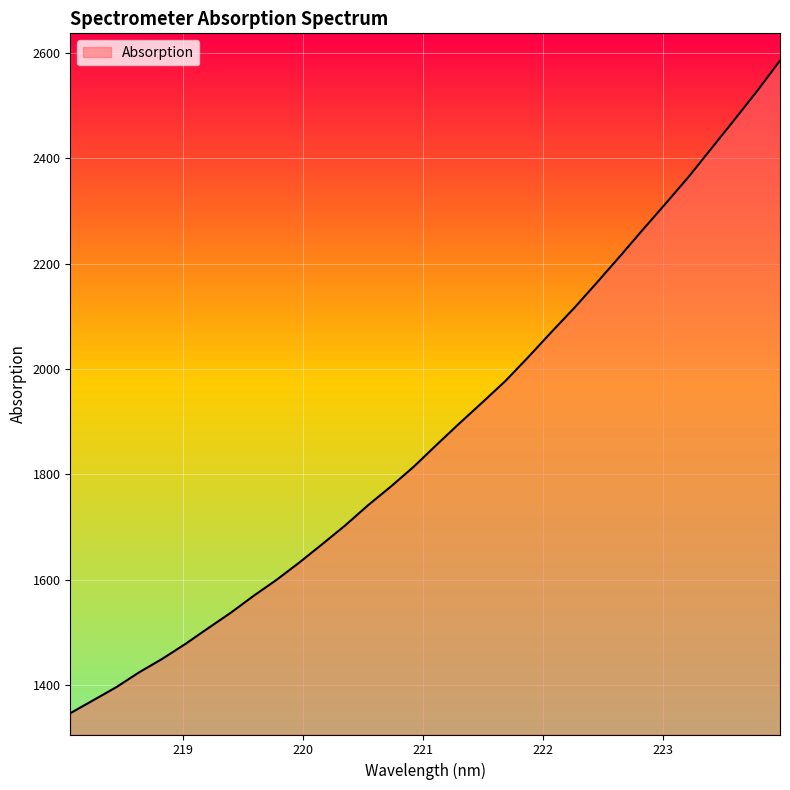

How many categories are shown in the chart?

32